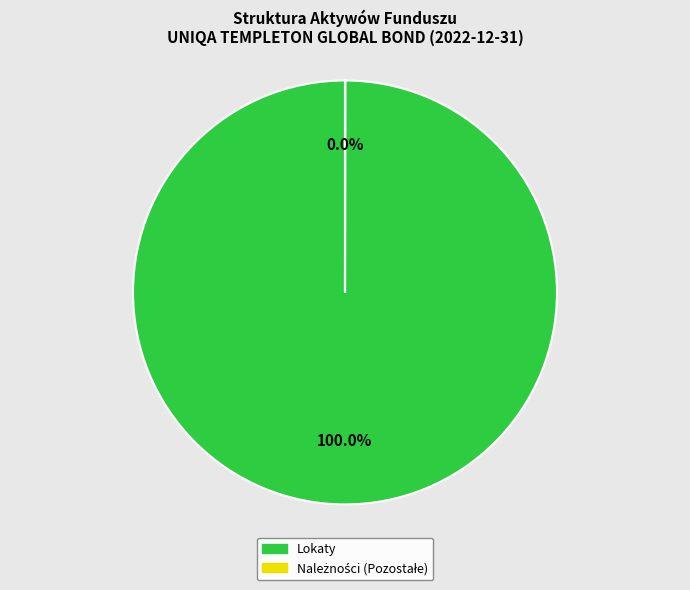

Is there a majority slice in this chart?

Yes